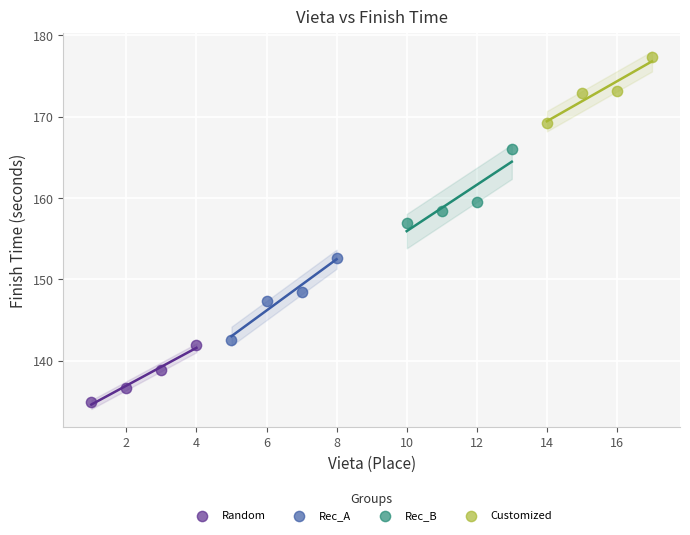

Which series reaches the minimum Y coordinate?

Random